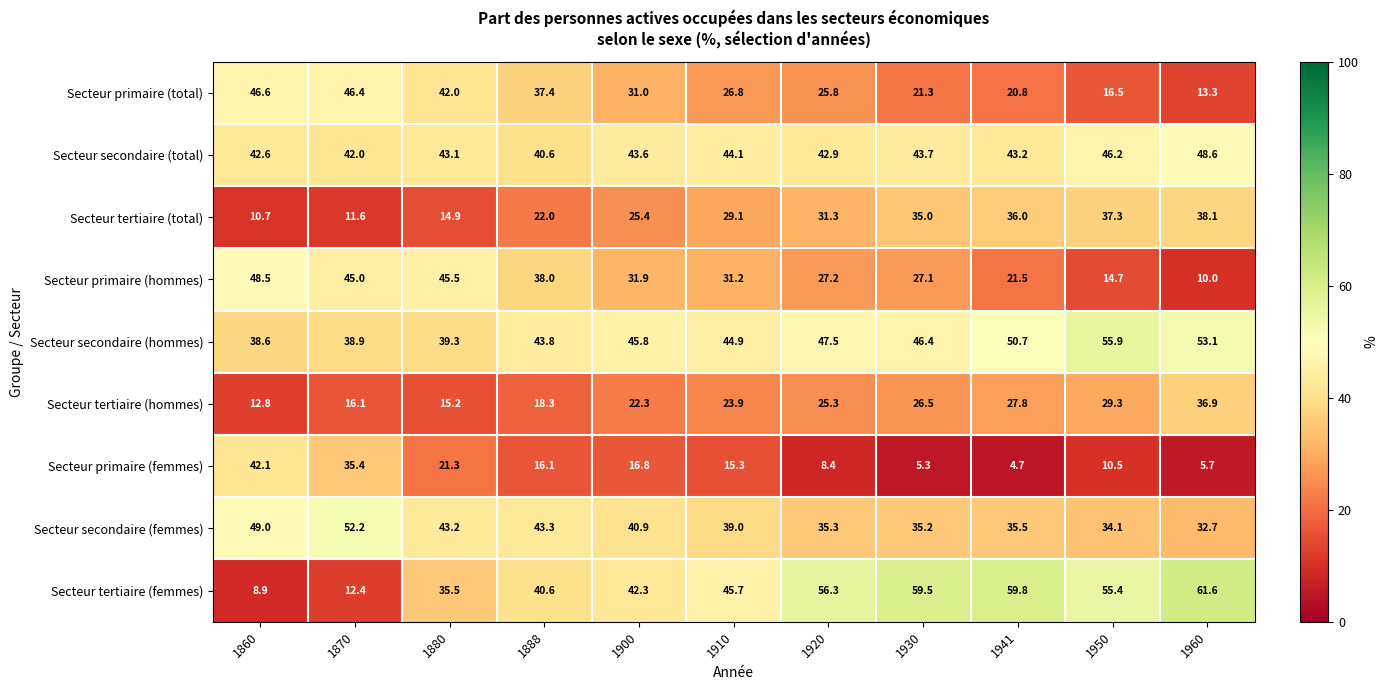

Which series has the largest total across all categories?

Secteur secondaire (hommes)